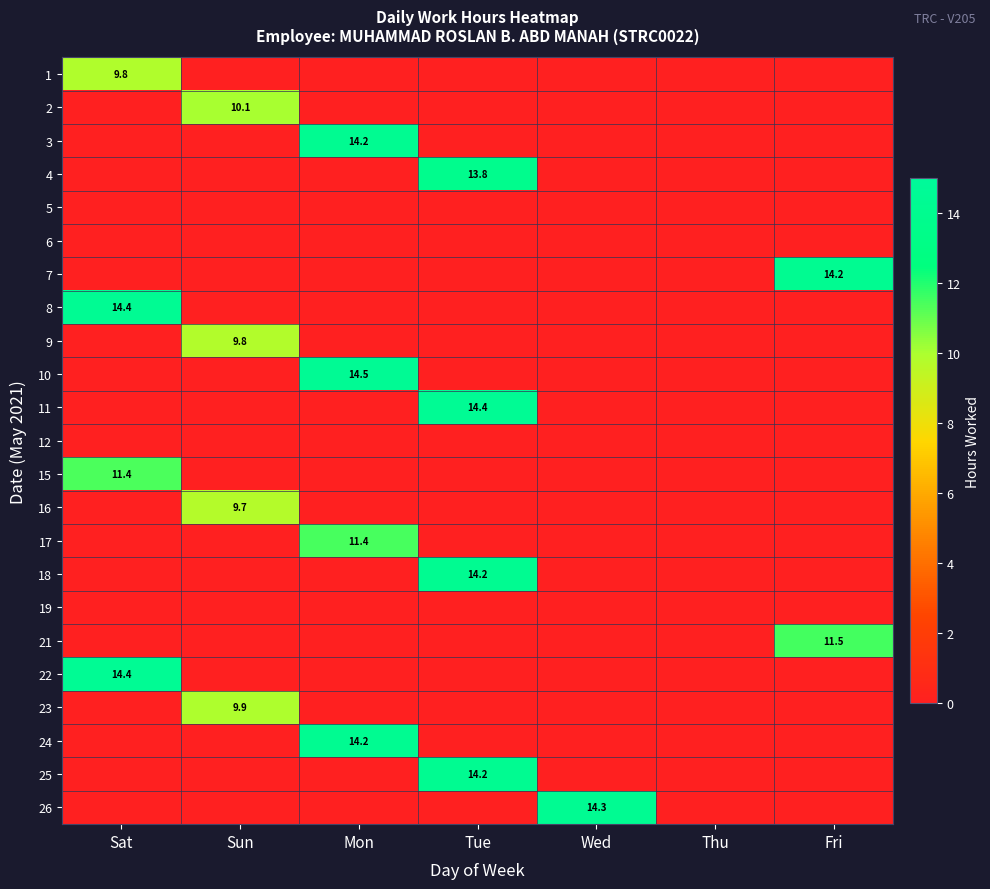

True or false: 15 has a value of 11.4 at Sat.

True